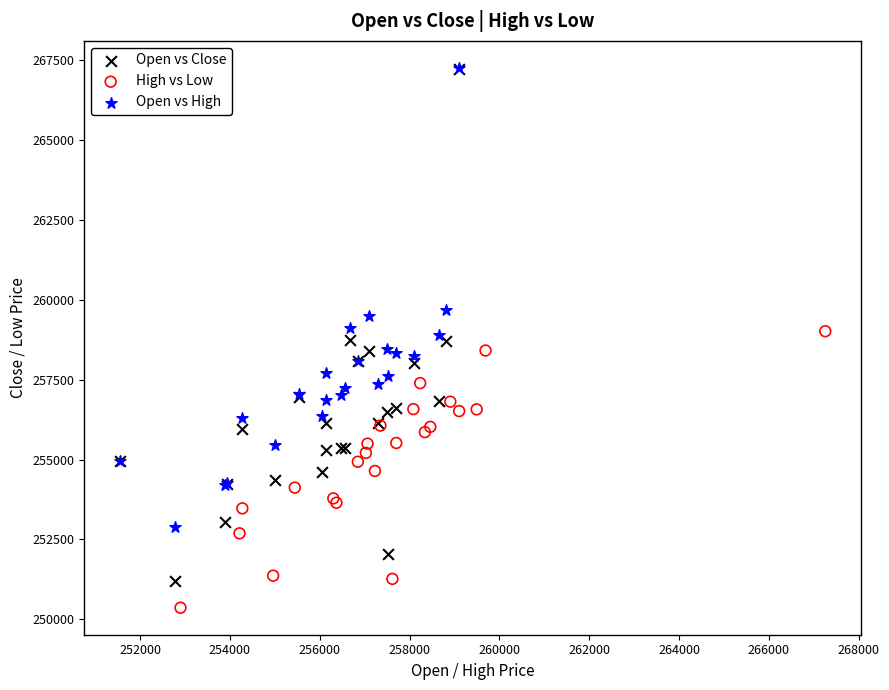

Which series has the widest spread of Y values?

Open vs Close